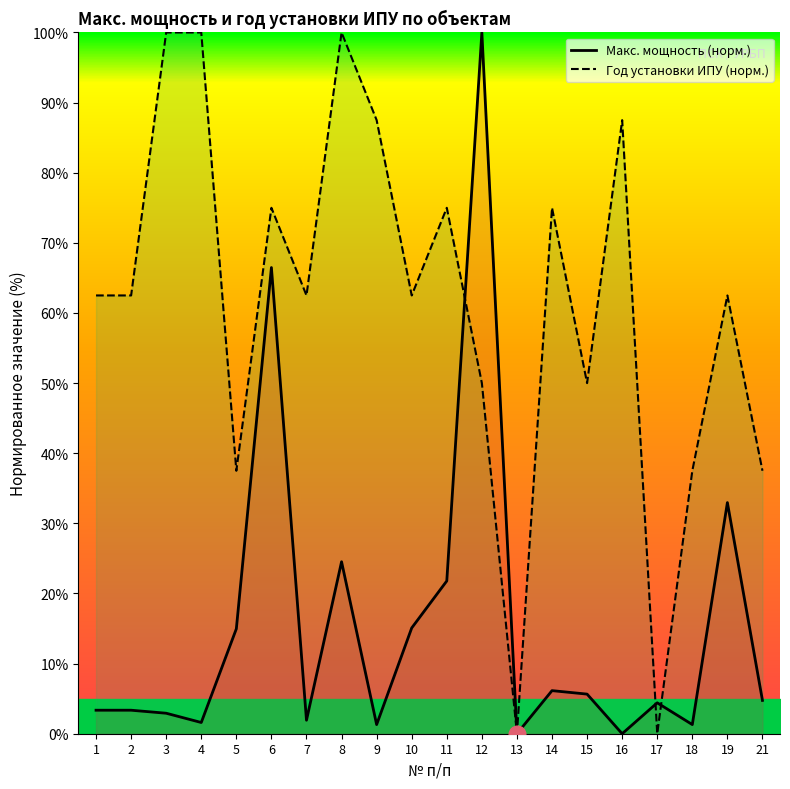

What is the sum of all Год установки ИПУ (норм.) values?

1225.0